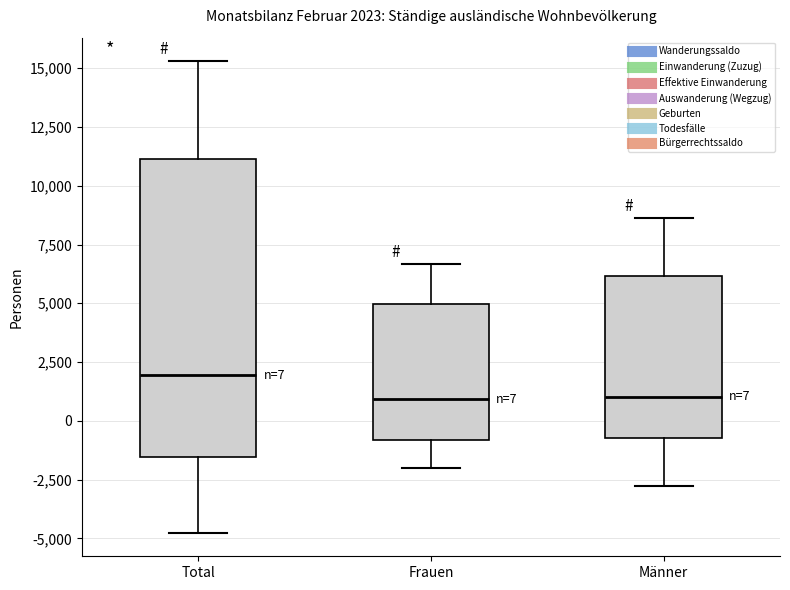

Comparing the boxes themselves (not the whiskers), which one is the tallest?

Total